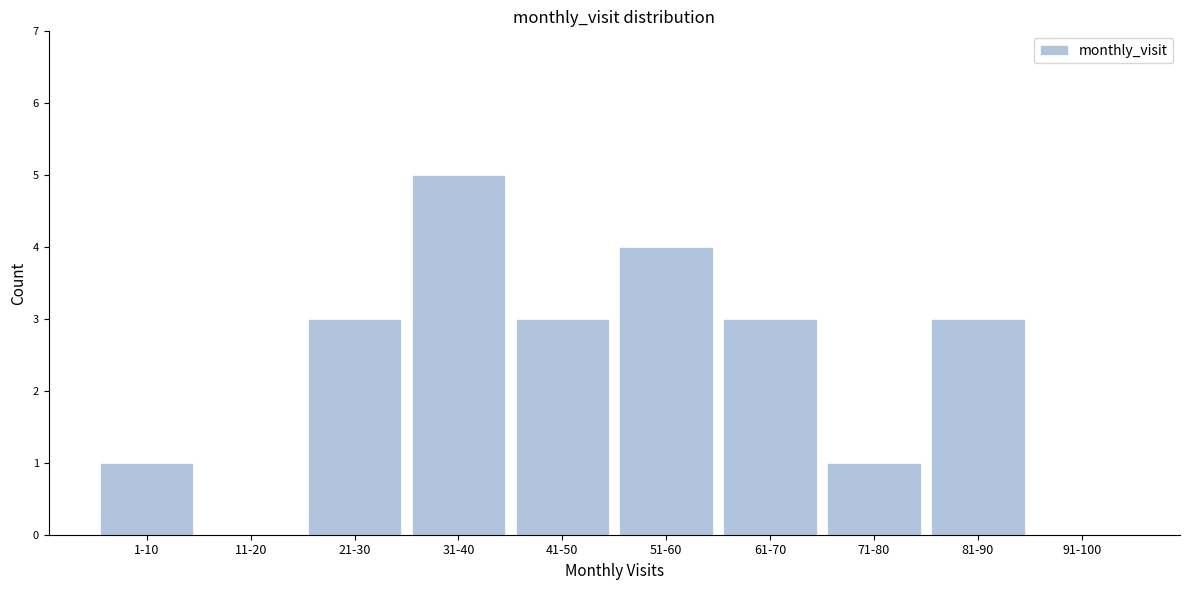

Reading left to right, transcribe all the data shown in this chart.

1-10=1	11-20=0	21-30=3	31-40=5	41-50=3	51-60=4	61-70=3	71-80=1	81-90=3	91-100=0